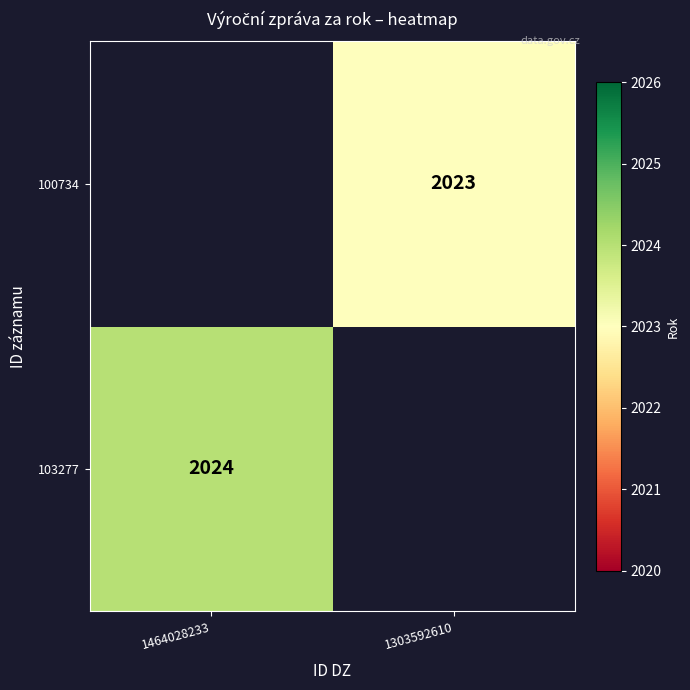

What is the minimum value shown in the chart?

2023.0